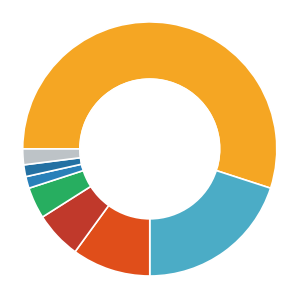

Count the number of slices in the pie.

8